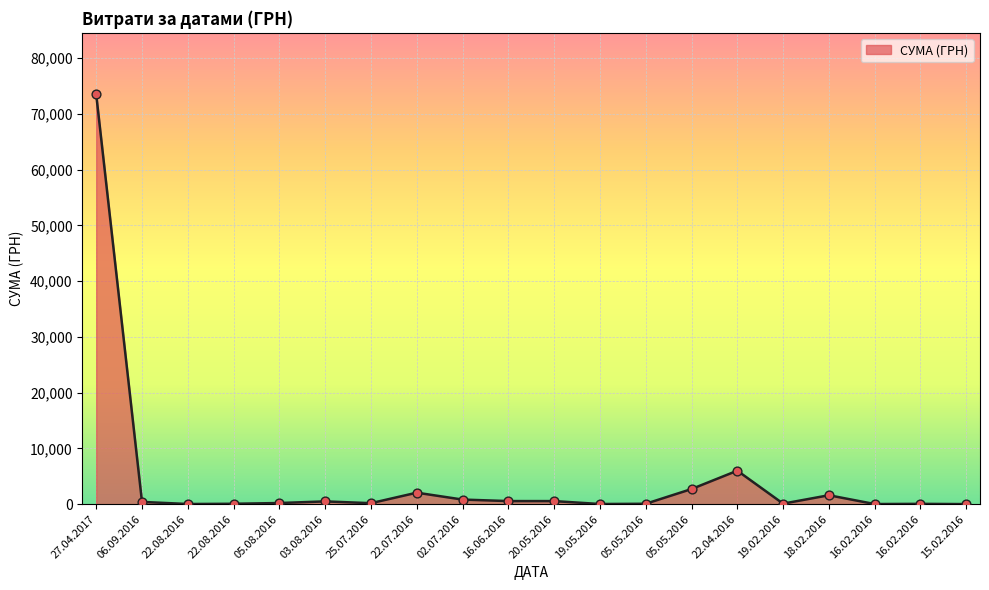

What is the ratio of the value at 25.07.2016 to the value at 16.06.2016?

0.3